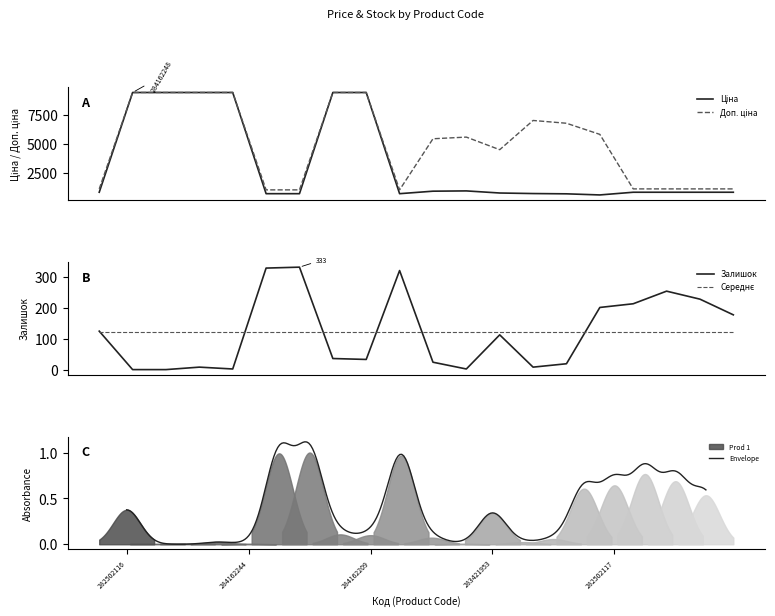

What is the sum of the Залишок values at 259552213 and 284162210?

366.0